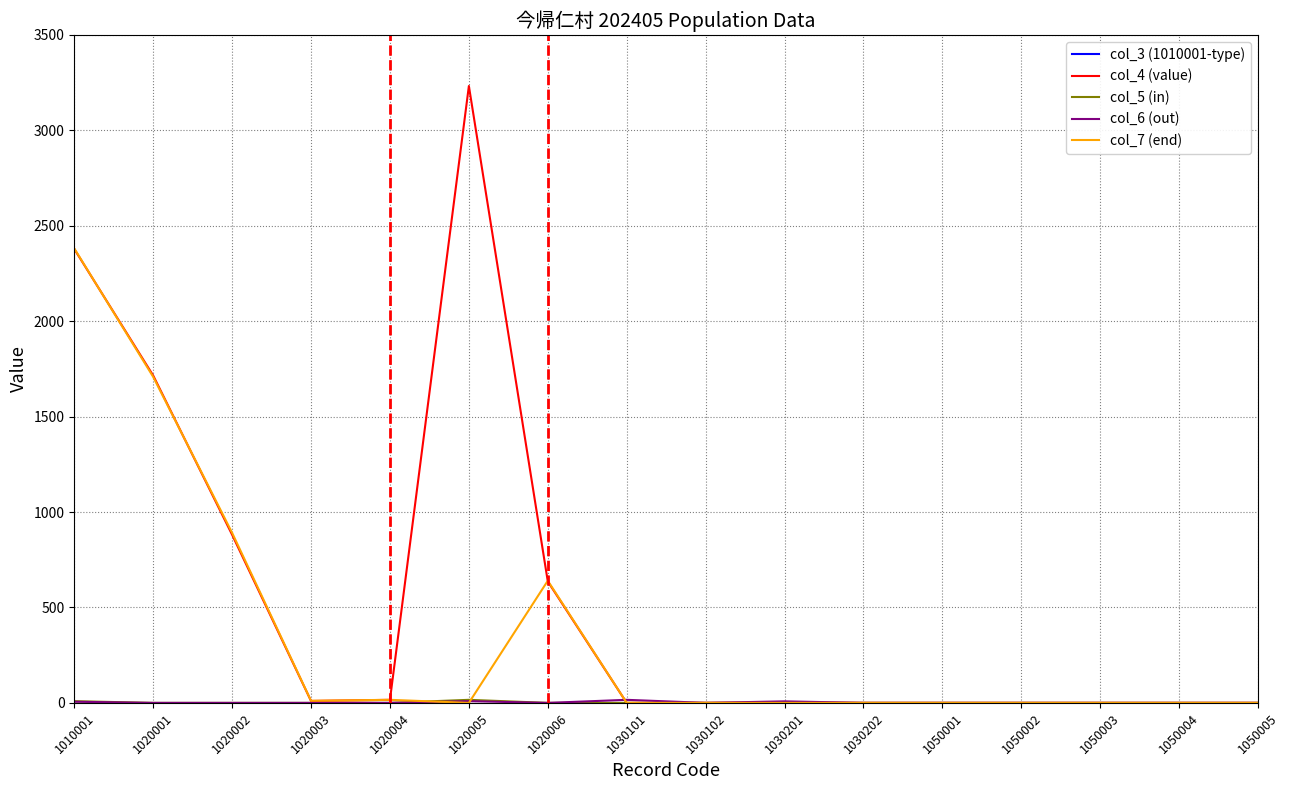

List the labels in order of col_6 (out) value, smallest first.

1020001, 1020002, 1020003, 1020004, 1020006, 1030102, 1030202, 1050001, 1050002, 1050003, 1050004, 1050005, 1010001, 1030201, 1020005, 1030101